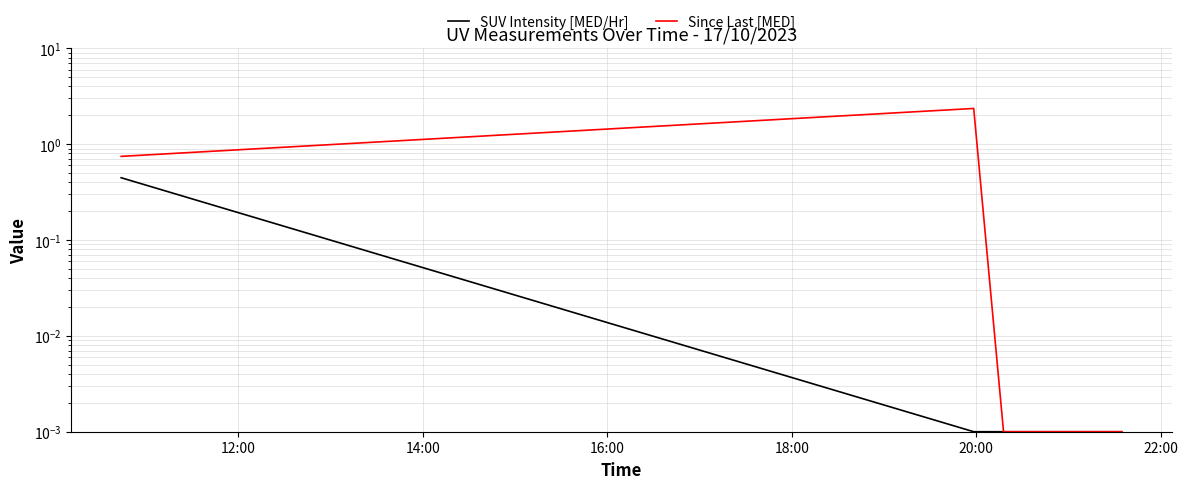

What are all the series names shown in the legend?

SUV Intensity [MED/Hr], Since Last [MED]